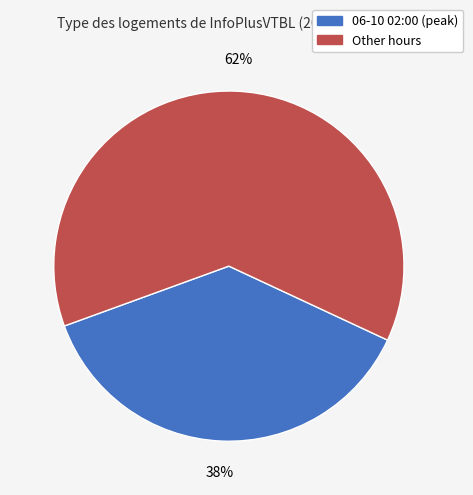

To the nearest percent, what is the average slice percentage?

50%